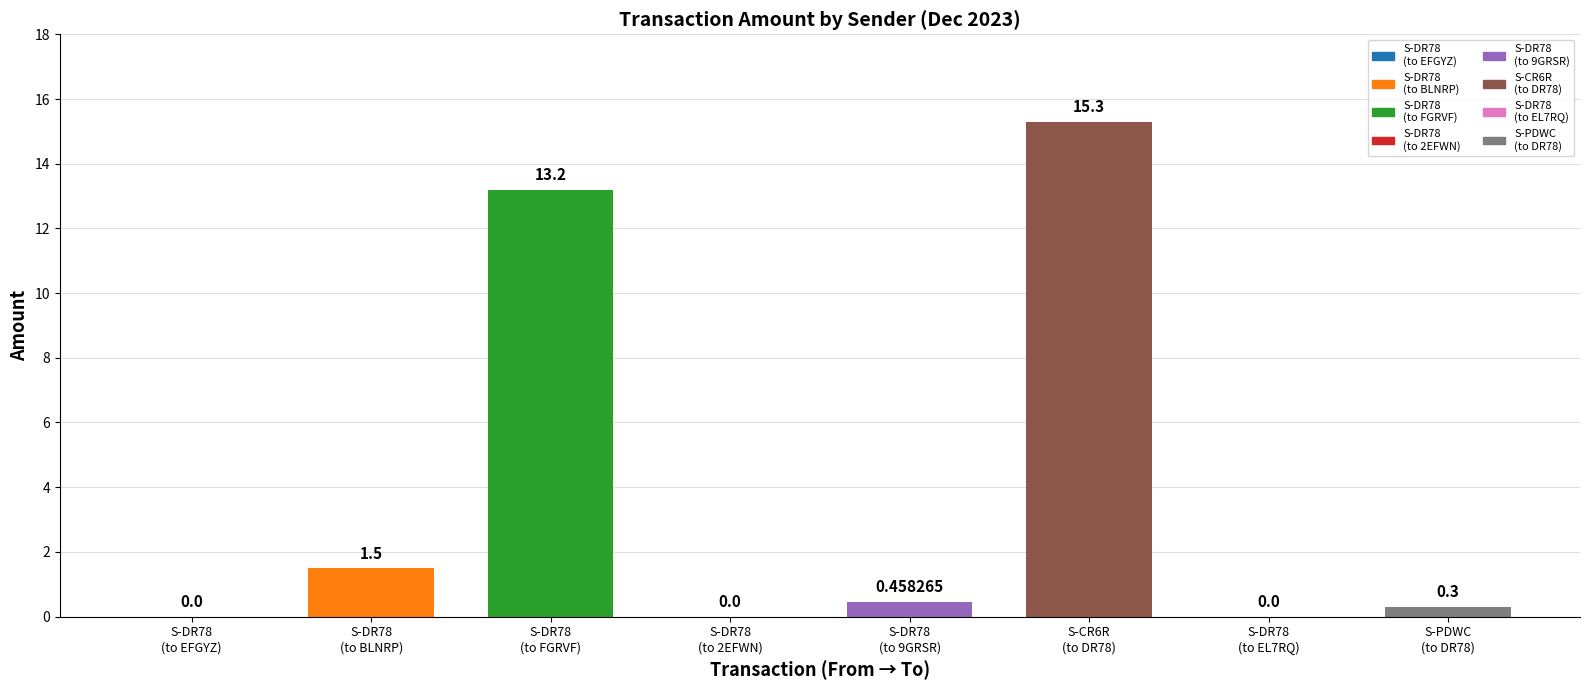

Reading left to right, list all the values displayed in this chart.

0.0	1.5	13.2	0.0	0.5	15.3	0.0	0.3